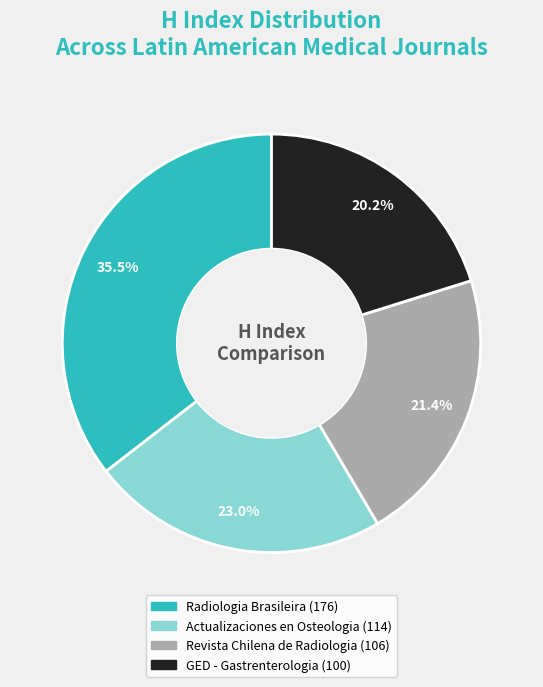

Does Actualizaciones en Osteologia account for over 50% of the chart?

No